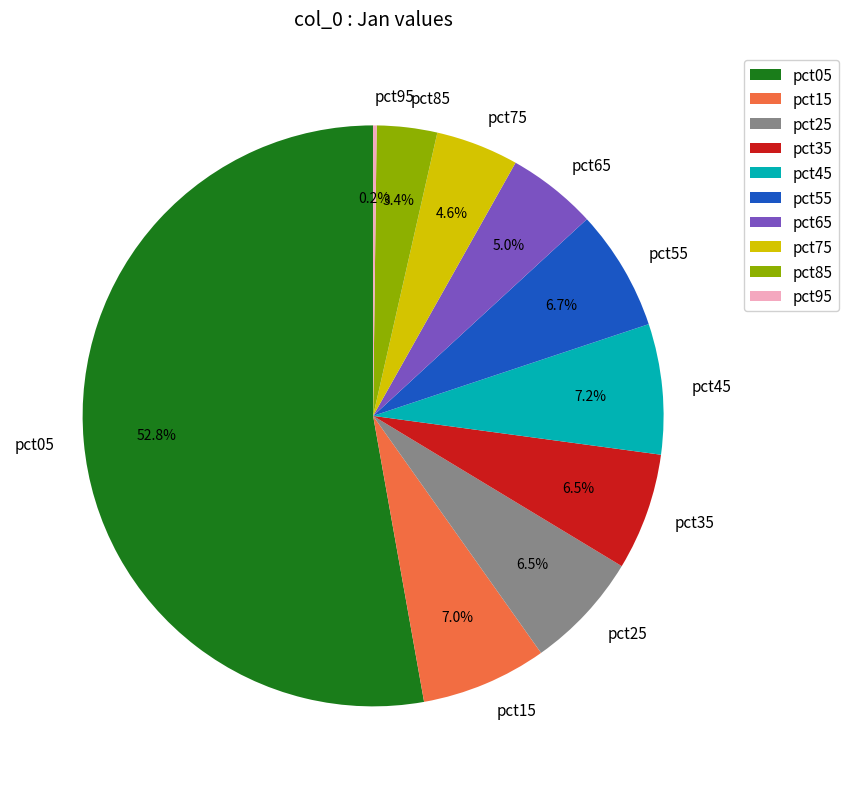

What is the majority slice?

pct05